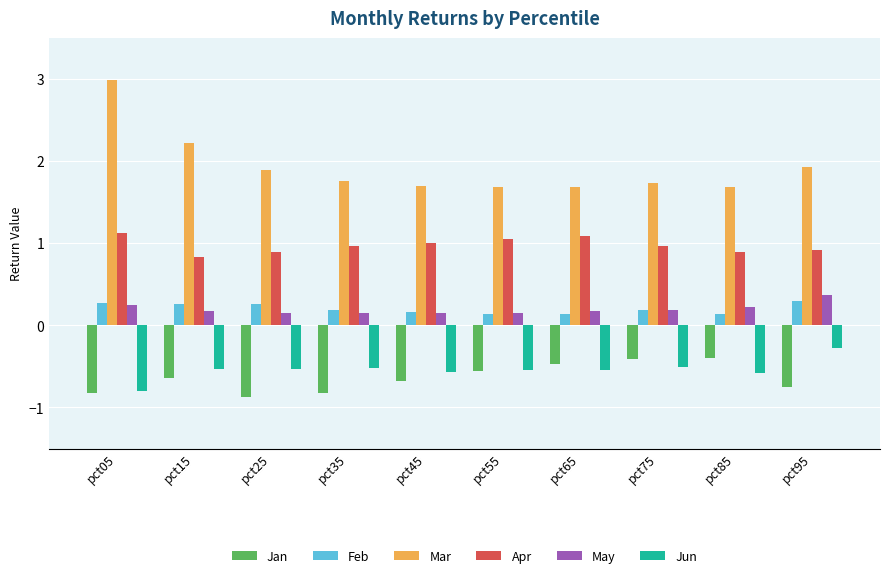

What is the sum of the Feb values at pct65 and pct05?

0.4